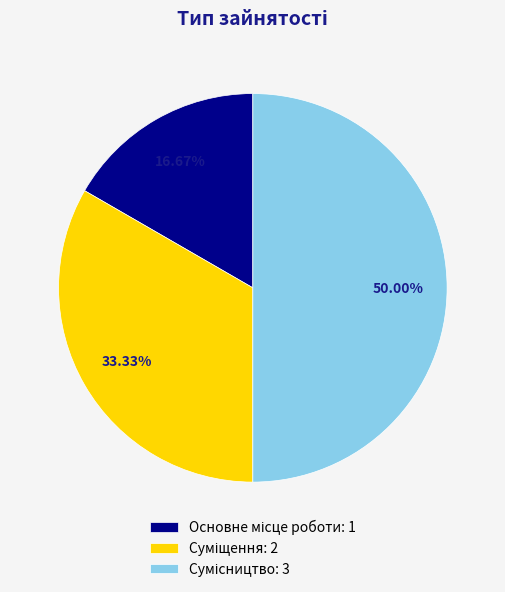

Approximately how many times larger is the value at Суміщення compared to Основне місце роботи?

2.0